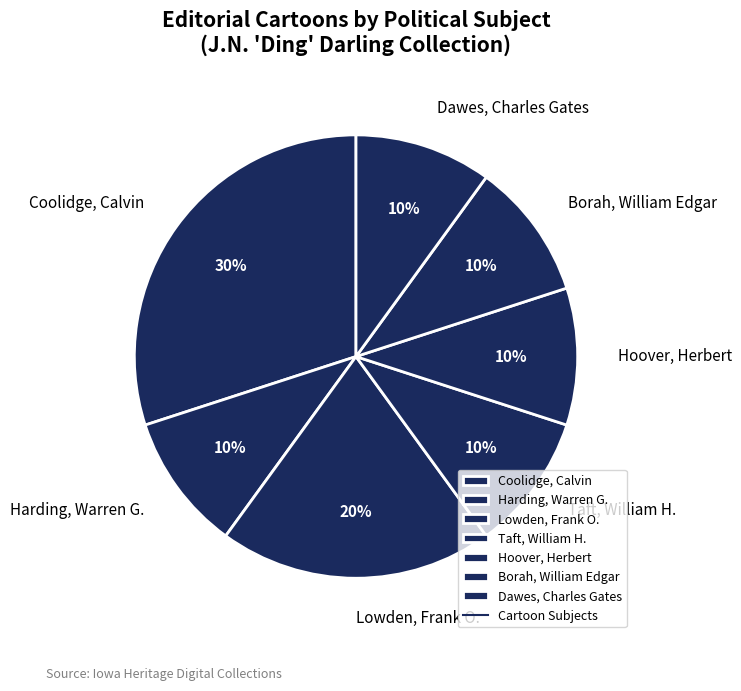

Count the number of slices in the pie.

7